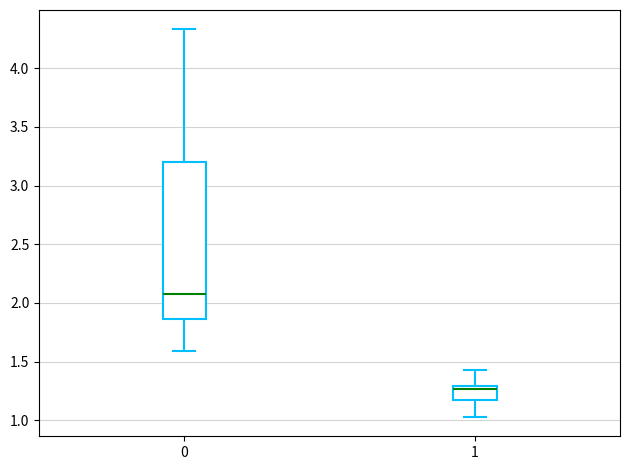

Reading left to right, read every box against the y-axis: the position of its median line, the range the box covers, and the ends of its whiskers. The values are not printed on the chart, so give them approximately, as read against the axis.

0: median 2.10, box 1.85 to 3.20, whiskers 1.60 to 4.35
1: median 1.25, box 1.15 to 1.30, whiskers 1.05 to 1.45